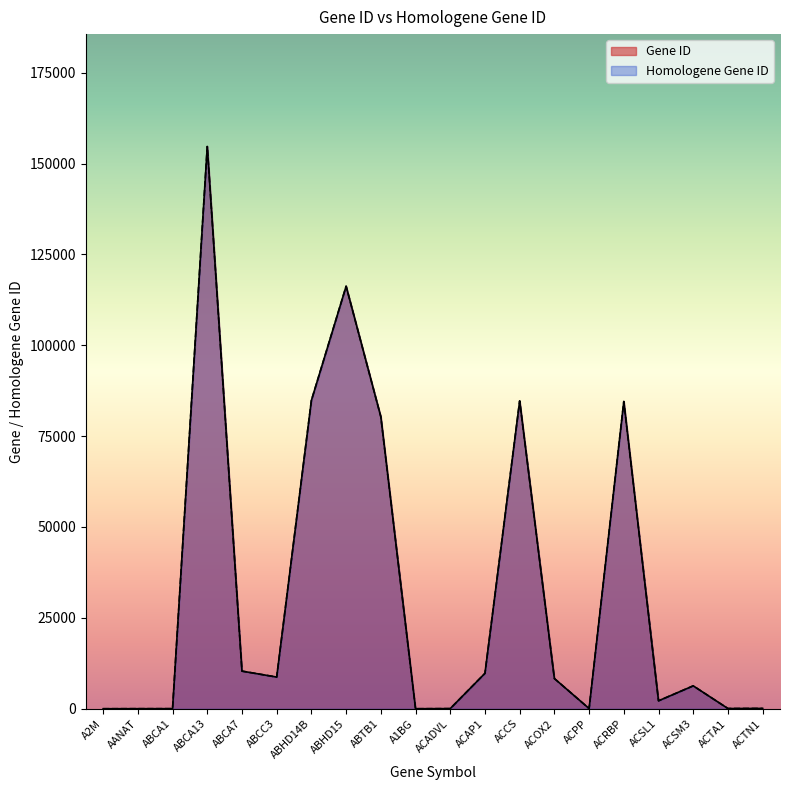

What is the label of the 17th point from the right?

ABCA13